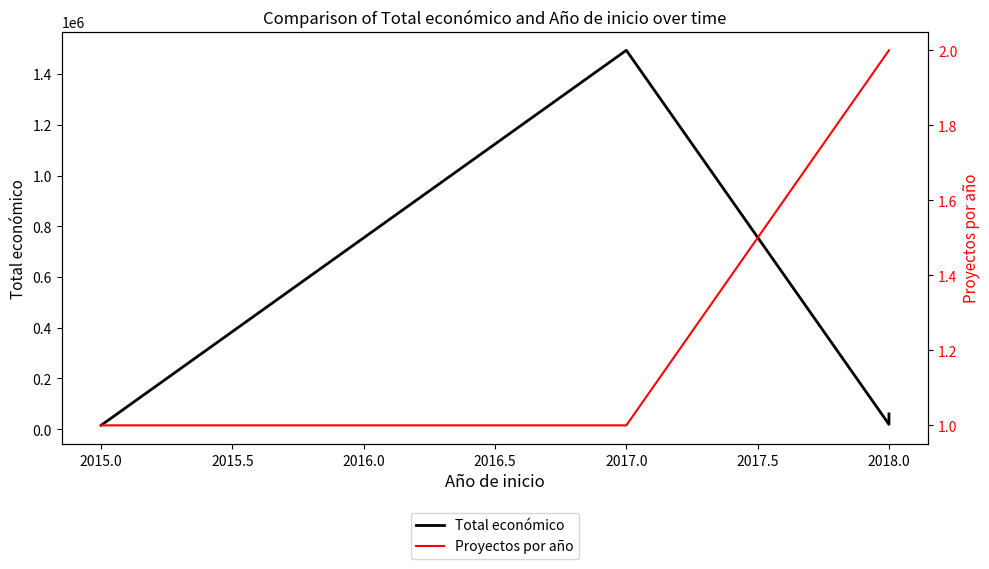

What is the maximum value shown in the chart?

1493641